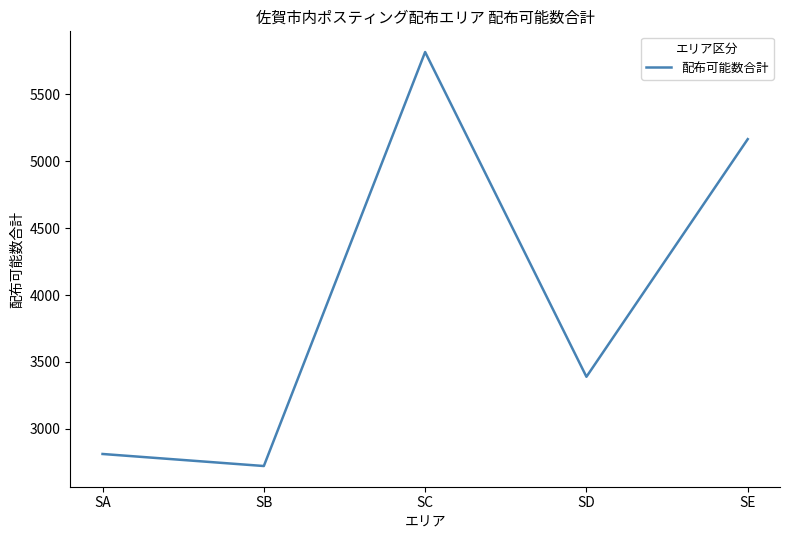

Is this an area chart (filled region under the line)?

No